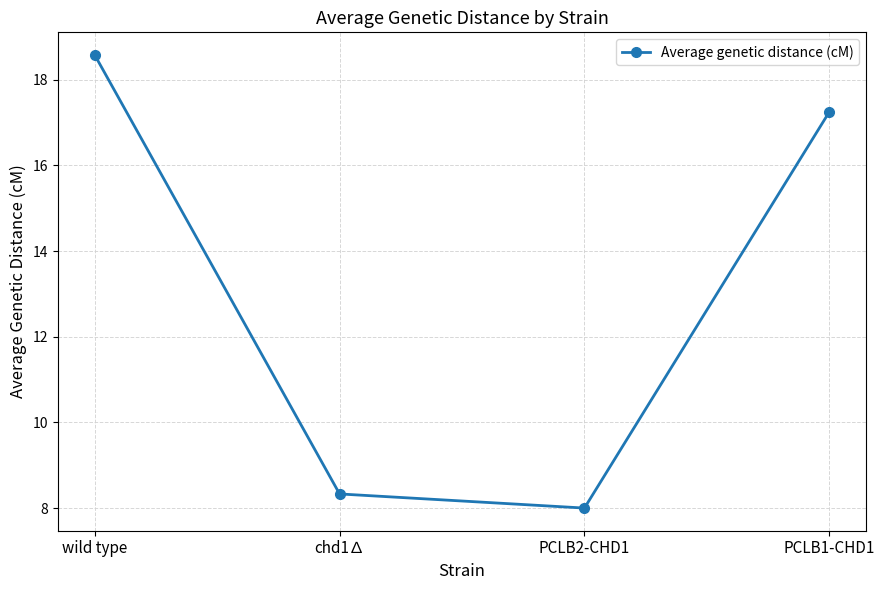

What is the greatest value displayed?

18.6